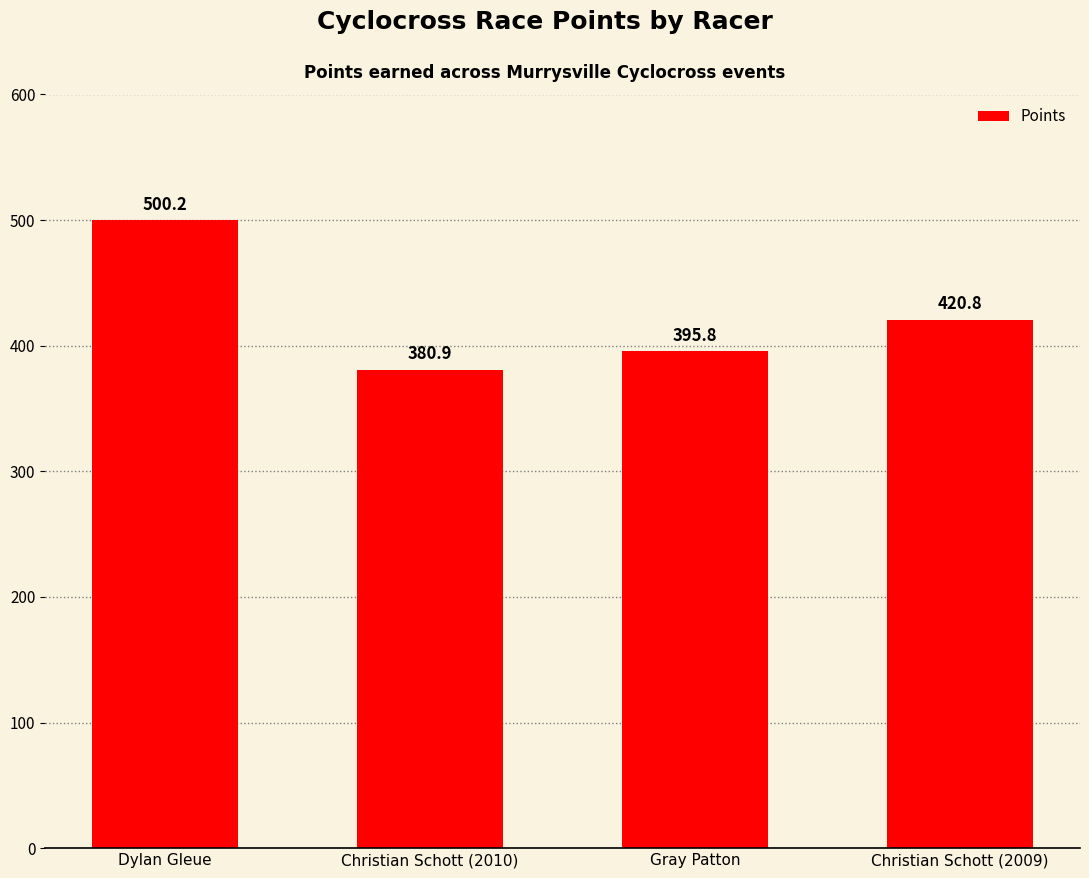

Rank the categories by value from highest to lowest.

Dylan Gleue, Christian Schott (2009), Gray Patton, Christian Schott (2010)